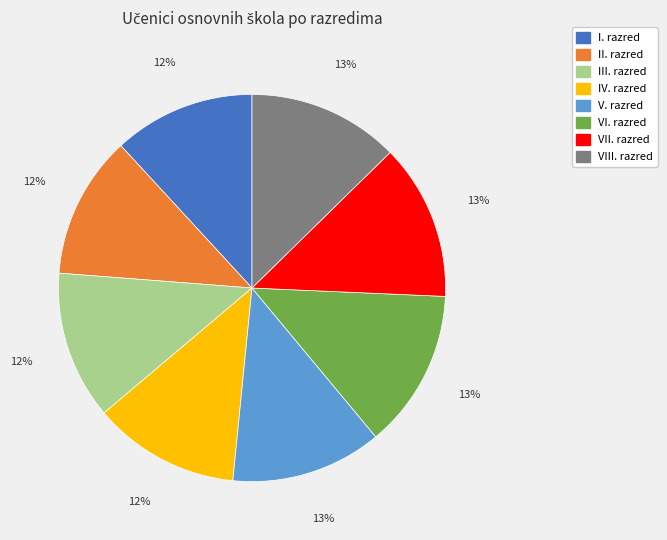

Does II. razred account for over 50% of the chart?

No